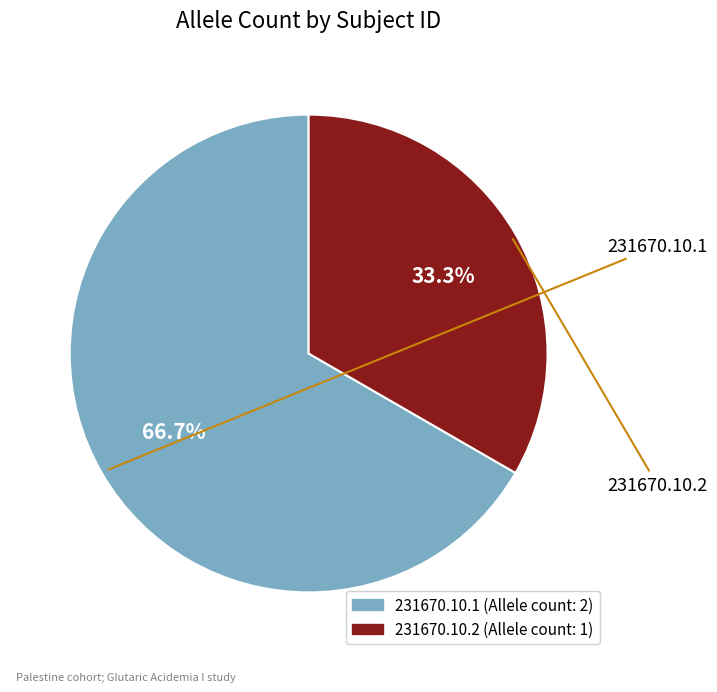

To the nearest percent, what is the difference between the largest and smallest slice percentages?

33%